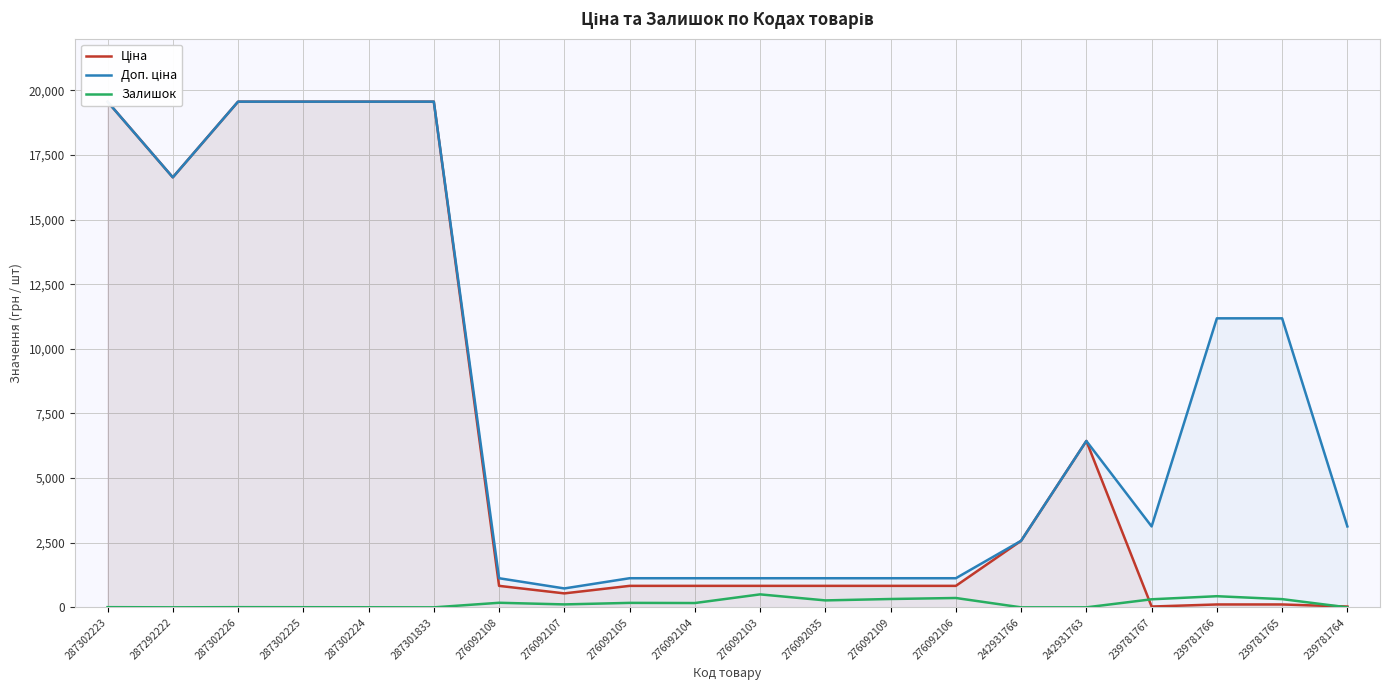

What is the label of the 12th point from the right?

276092105